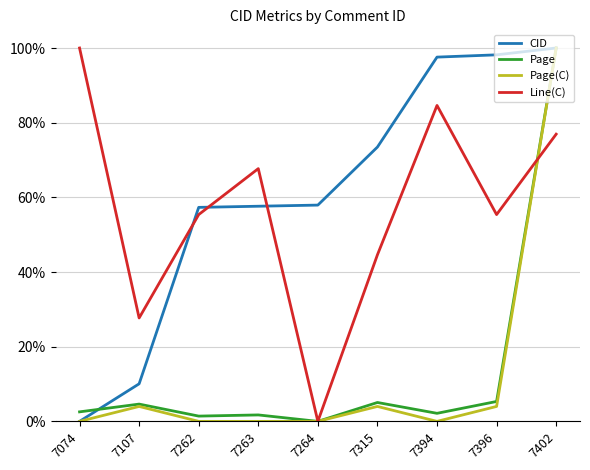

How many intersections are there between Line(C) and CID?

3